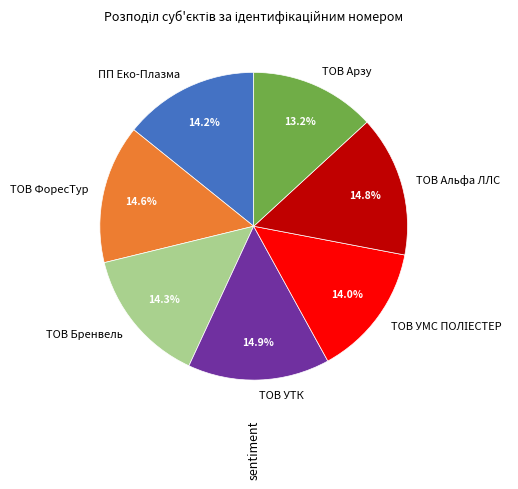

What portion of the pie excludes ТОВ УТК?

85.1%